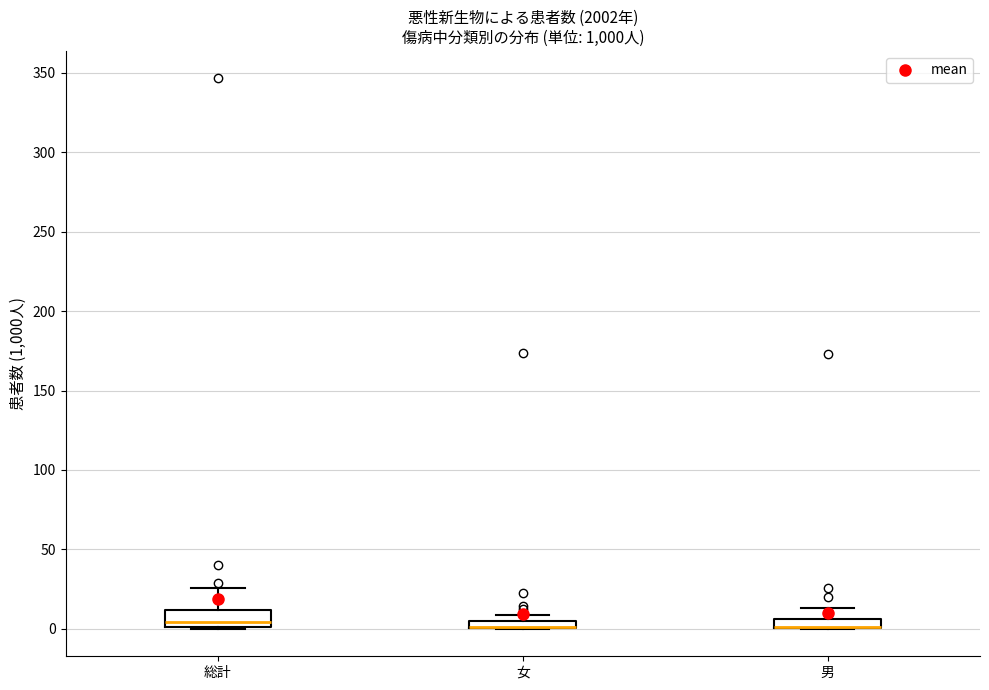

Where is the upper edge of the box for 女 on the y-axis? The values are not printed on the chart, so give them approximately, as read against the axis.

5